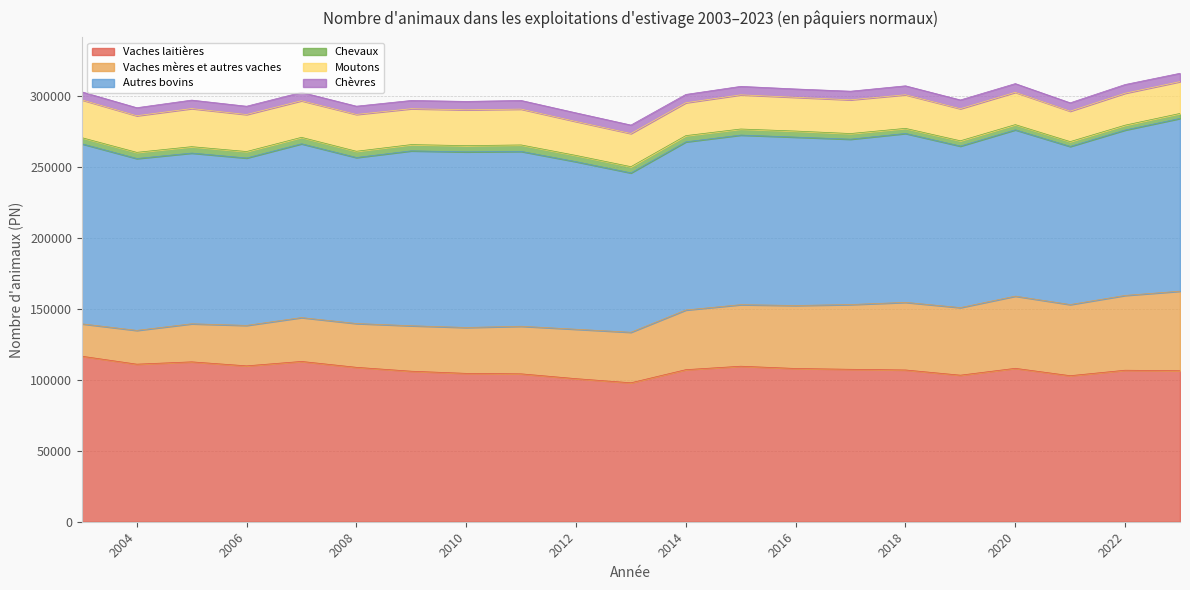

Reading left to right, extract all data points from this chart.

Vaches laitières: 116679.0	111085.0	112720.0	109894.0	113014.0	108863.0	106118.0	104602.0	104269.0	100869.0	97964.0	107205.0	109639.0	108043.0	107469.0	106996.0	103319.0	108153.4	102958.8	106812.7	106432.0
Vaches mères et autres vaches: 22831.0	23803.0	26826.0	28512.0	30904.0	30870.0	32044.0	32343.0	33543.0	34833.0	35608.0	42064.0	43381.0	44399.0	45640.0	47660.0	47638.0	50874.6	50137.4	52724.3	56104.0
Autres bovins: 126910.0	121169.0	120352.0	118018.0	122526.0	117033.0	123294.0	123816.0	123258.0	118117.0	112340.0	118533.0	119567.0	118703.0	116581.0	119058.0	113846.0	117241.6	111466.3	116590.7	121776.0
Chevaux: 4340.0	4347.0	4515.0	4558.0	4550.0	4403.0	4421.0	4376.0	4555.0	4420.0	4393.0	4396.0	4273.0	4278.0	3978.0	3599.0	3751.0	3682.6	3412.1	3431.0	3518.0
Moutons: 26633.0	25813.0	26856.0	26086.0	25803.0	25963.0	25297.0	25252.0	25264.0	23914.0	23378.0	23191.0	24095.0	23778.0	23768.0	23707.0	22613.0	22776.2	21463.2	22530.3	22439.0
Chèvres: 5662.0	5664.0	5977.0	5857.0	5926.0	5827.0	5817.0	5928.0	6104.0	6094.0	5971.0	5856.0	5969.0	5895.0	6086.0	6291.0	6181.0	6149.3	5894.5	6139.8	5886.0